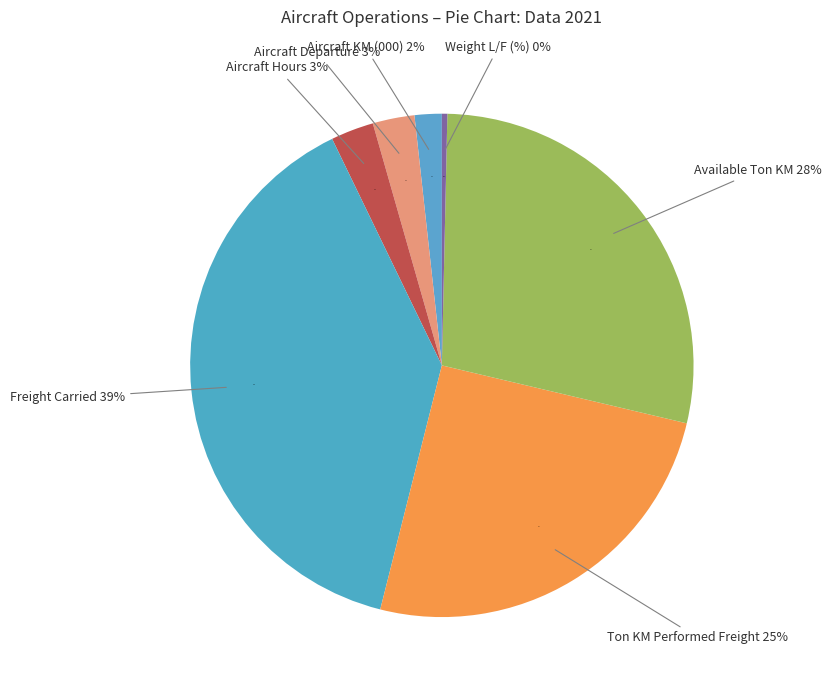

The Ton KM Performed Freight slice represents 40% of the pie. True or false?

False